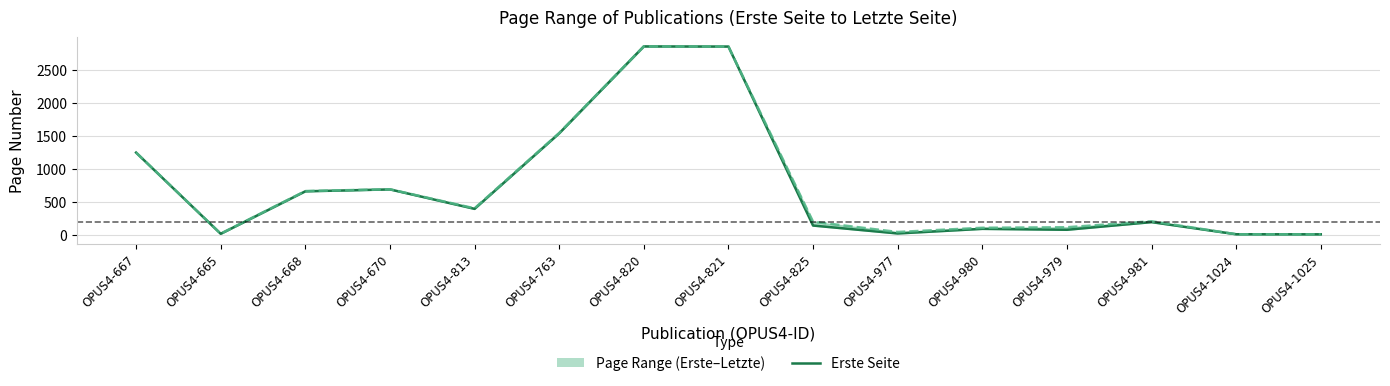

True or false: there are more than 1 points higher than both neighbors.

True